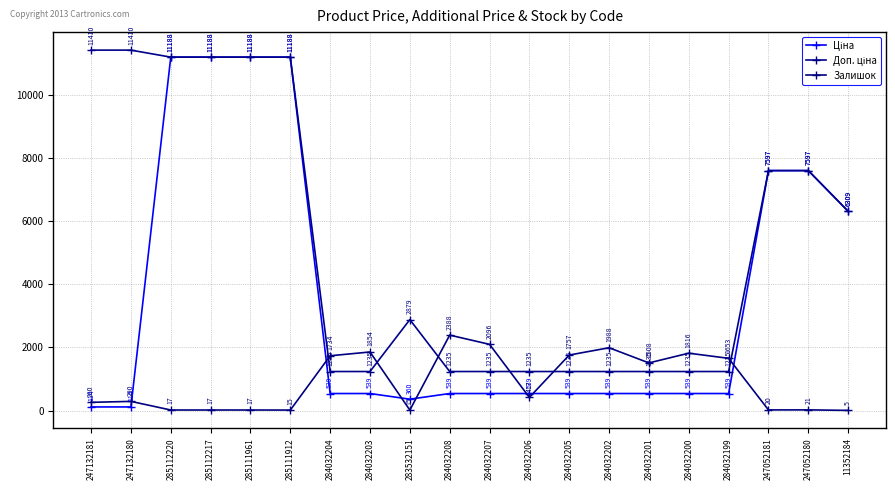

Where does the Залишок series first go above 417?

284032204